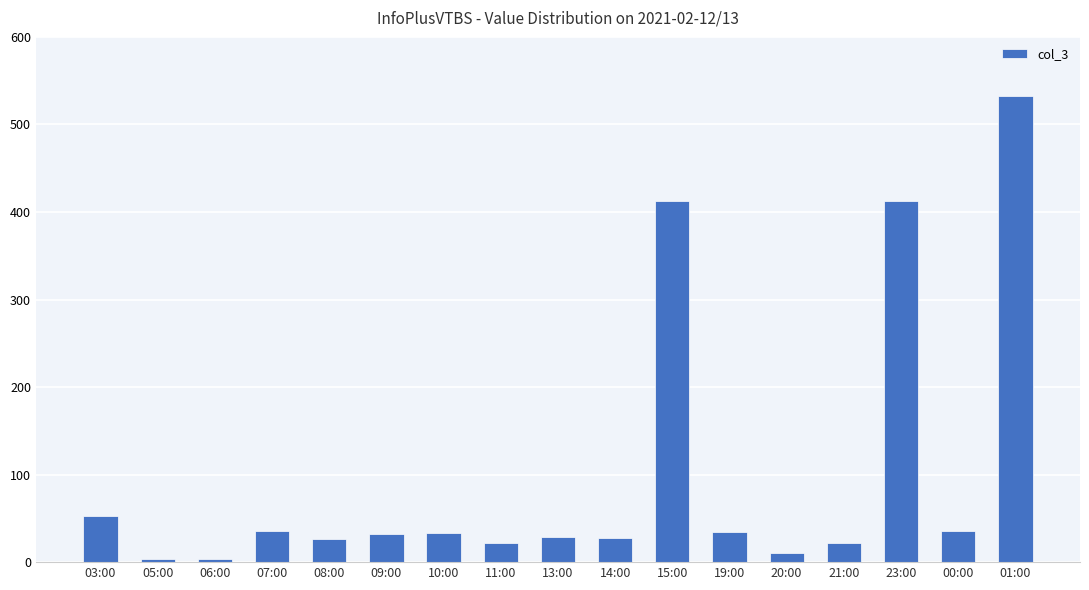

What is the average value?

102